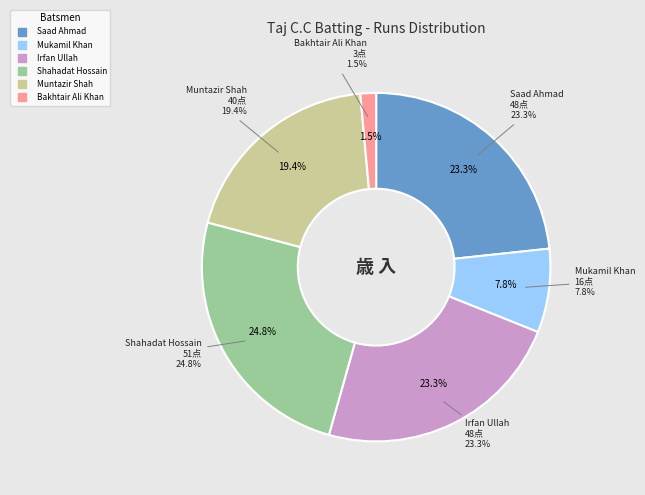

What percentage is the Mukamil Khan slice, to the nearest percent?

8%